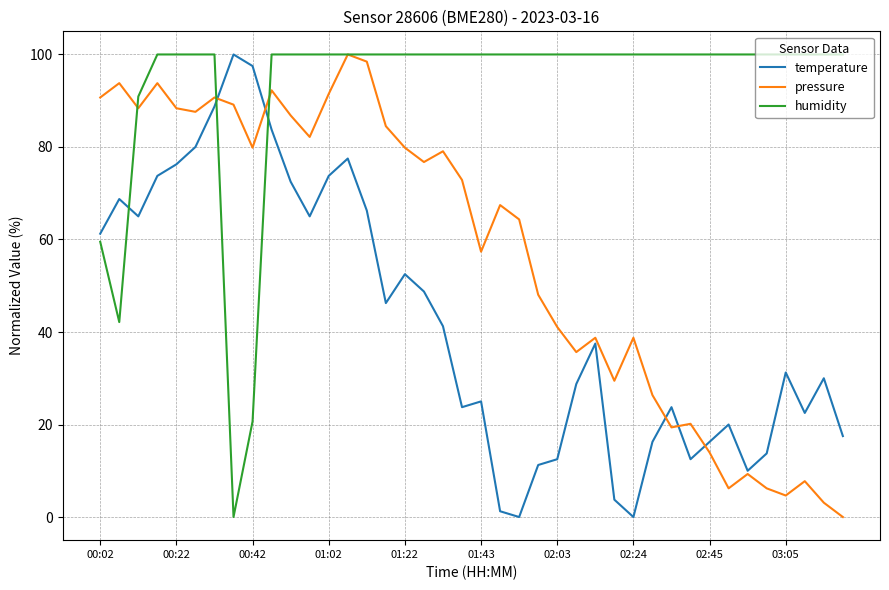

True or false: temperature and humidity cross at least once.

True